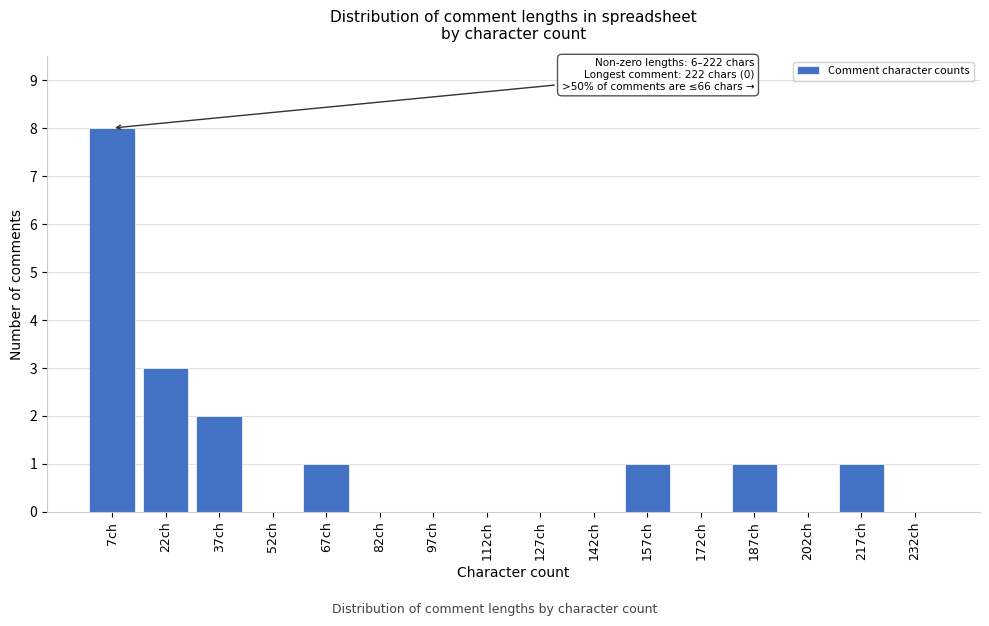

Reading right to left, what are all the values shown in this chart?

232ch=0	217ch=1	202ch=0	187ch=1	172ch=0	157ch=1	142ch=0	127ch=0	112ch=0	97ch=0	82ch=0	67ch=1	52ch=0	37ch=2	22ch=3	7ch=8